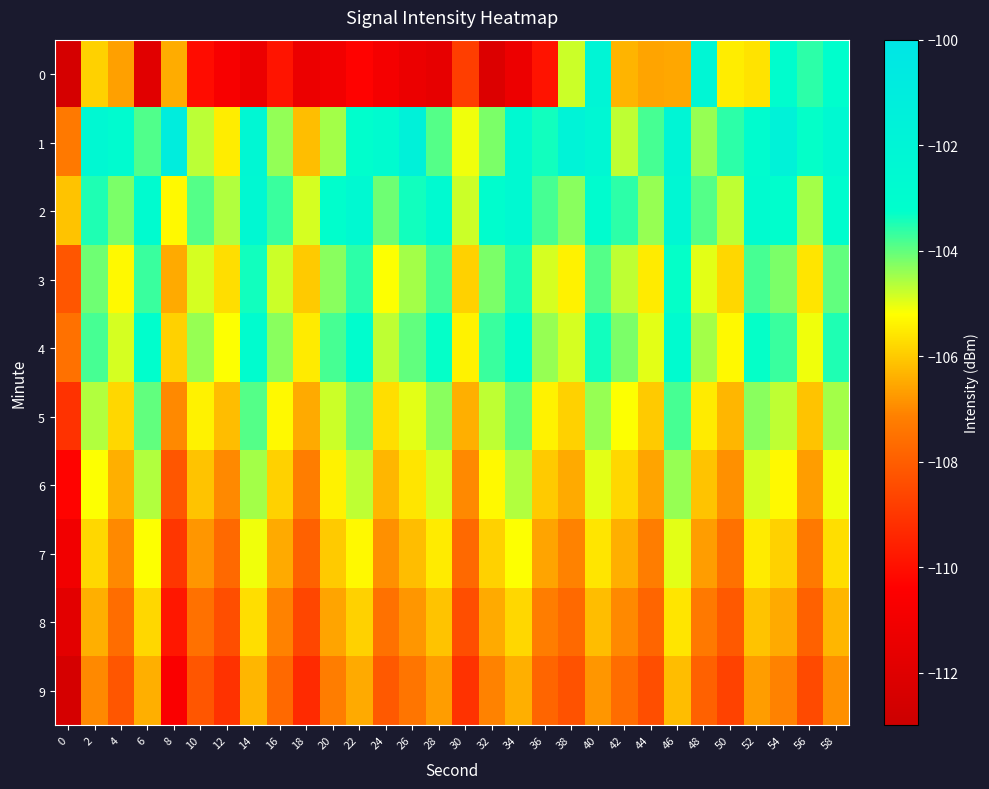

Which series has the largest total across all categories?

1